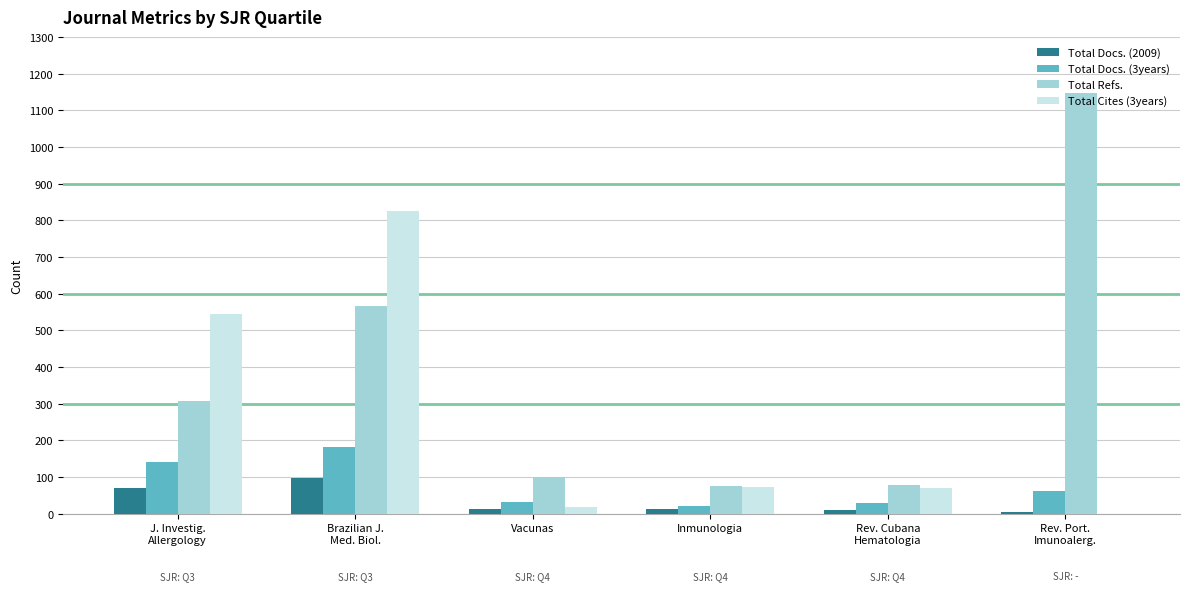

What is the maximum value shown in the chart?

1147